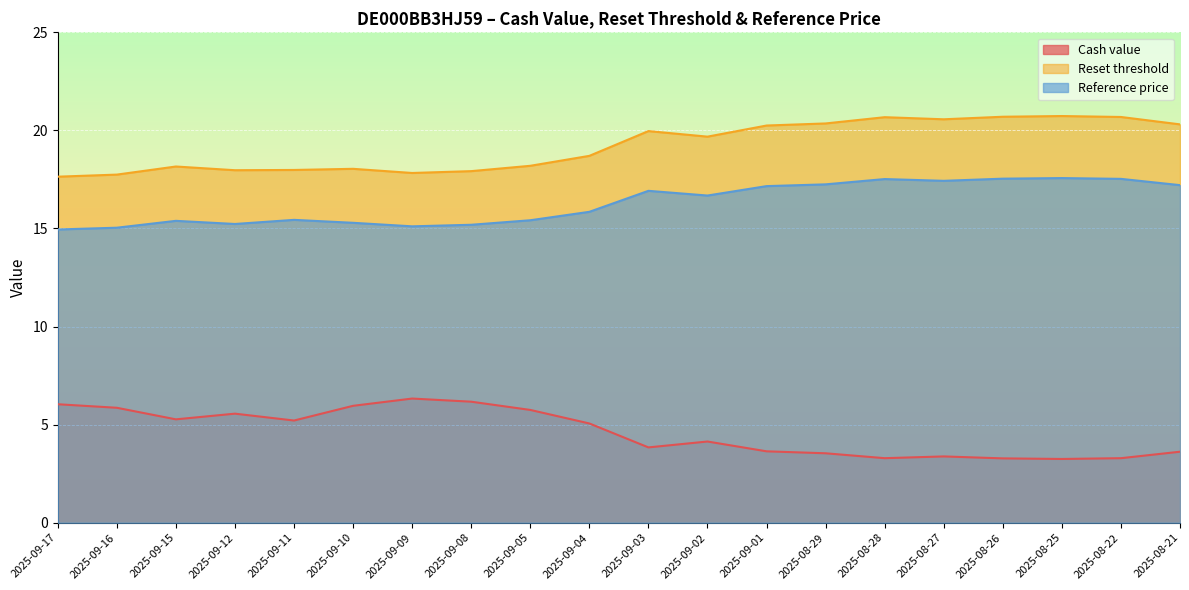

True or false: Reference price and Reset threshold cross at least once.

False